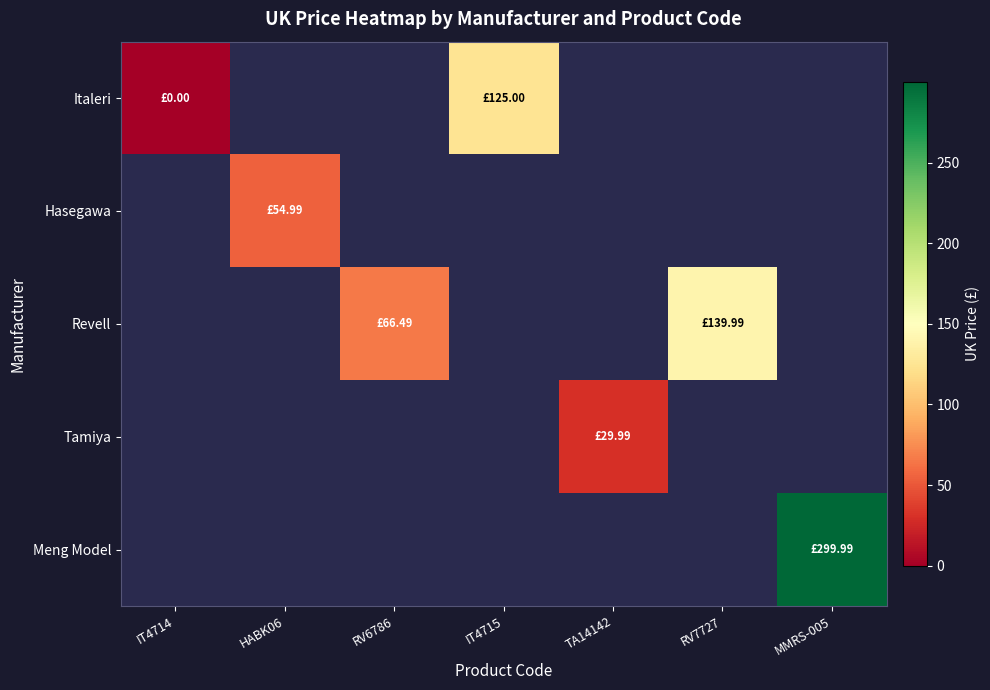

What is the greatest value displayed?

300.0